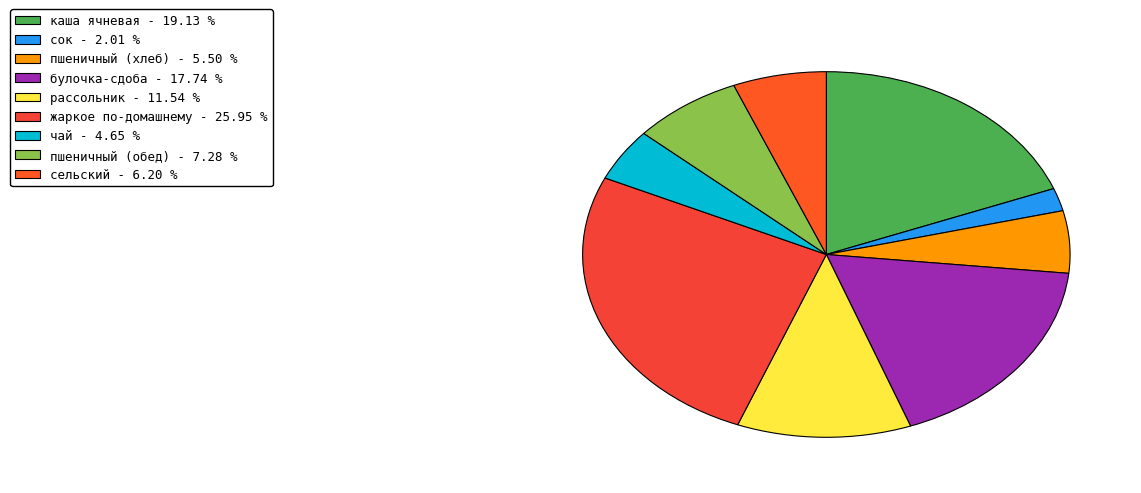

Is there a majority slice in this chart?

No